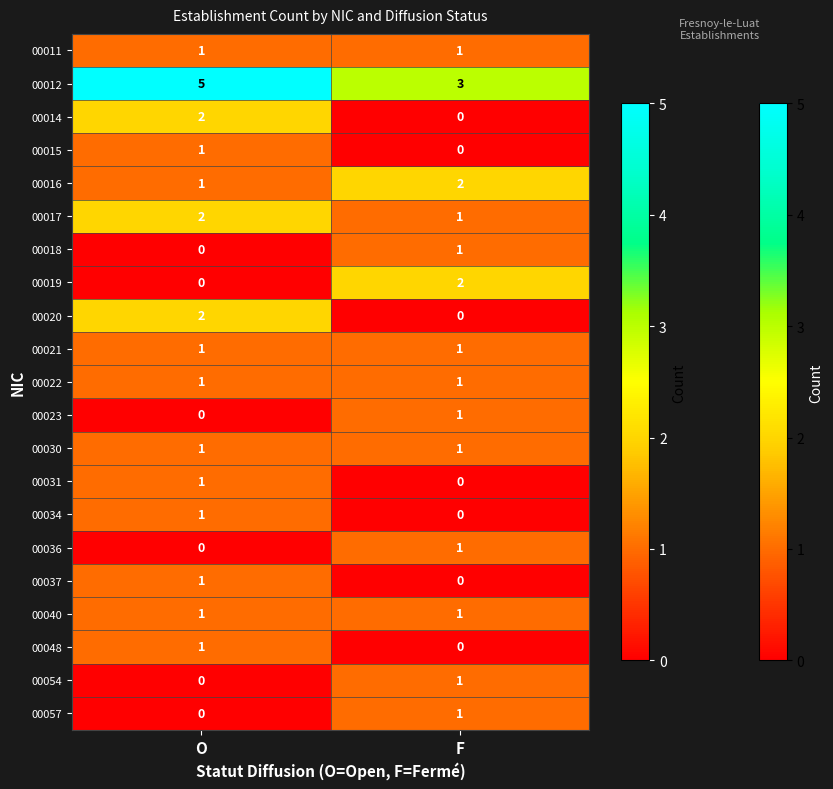

The value of 00011 at O is 0. True or false?

False